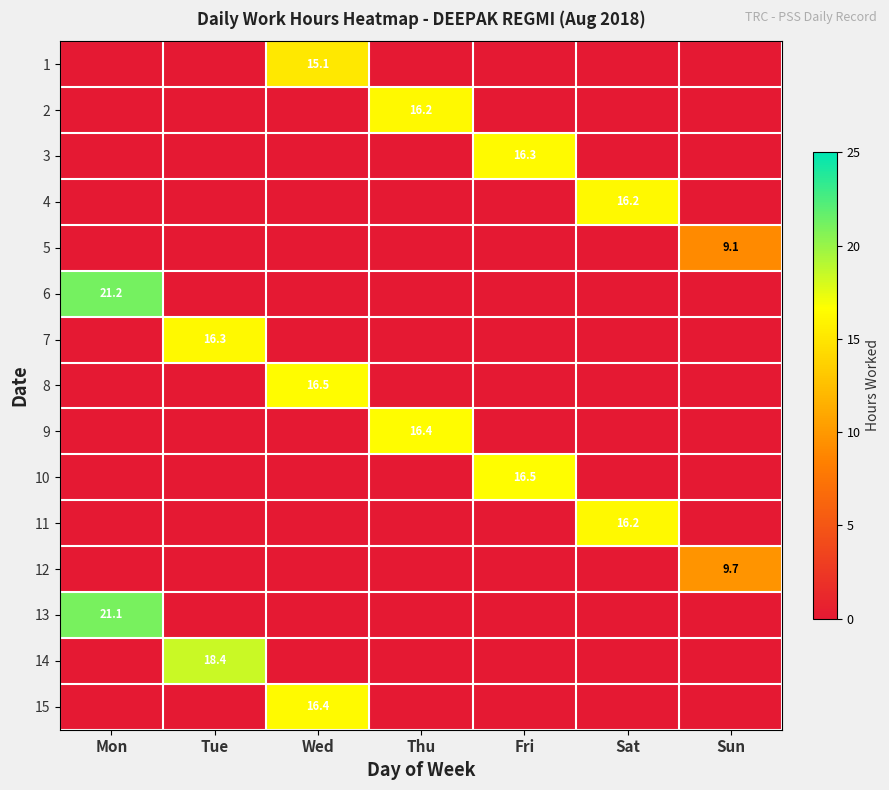

Between Tue and Wed, which series saw the biggest shift?

14